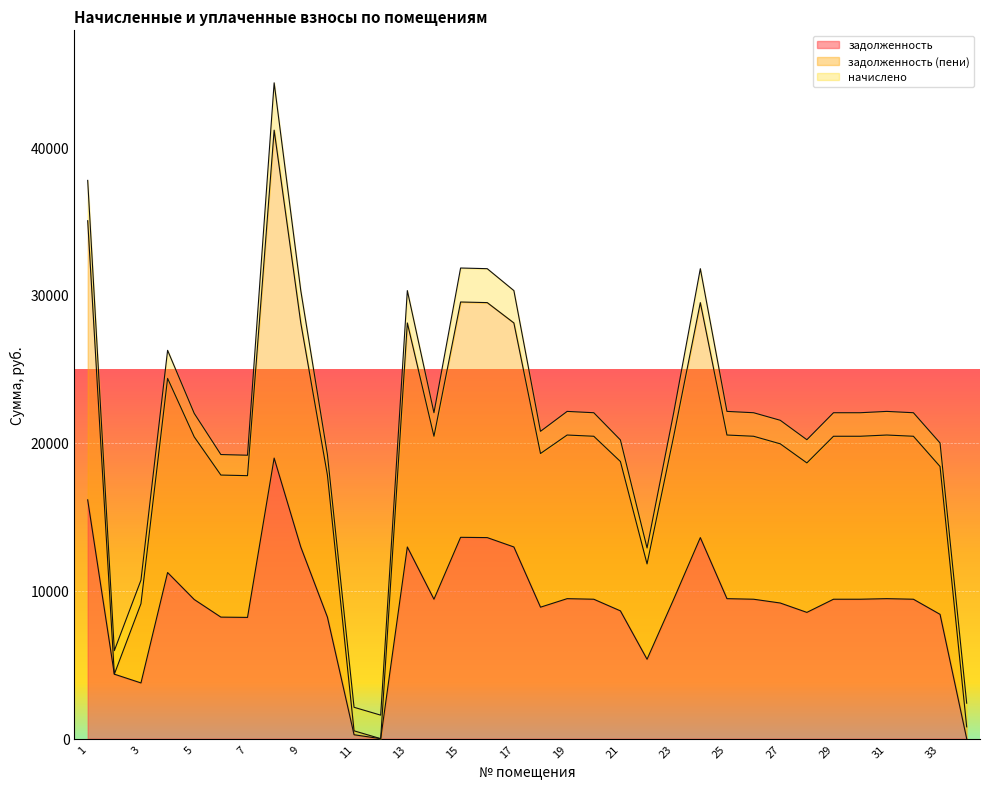

The задолженность series shows 9427.2 at 30. True or false?

True